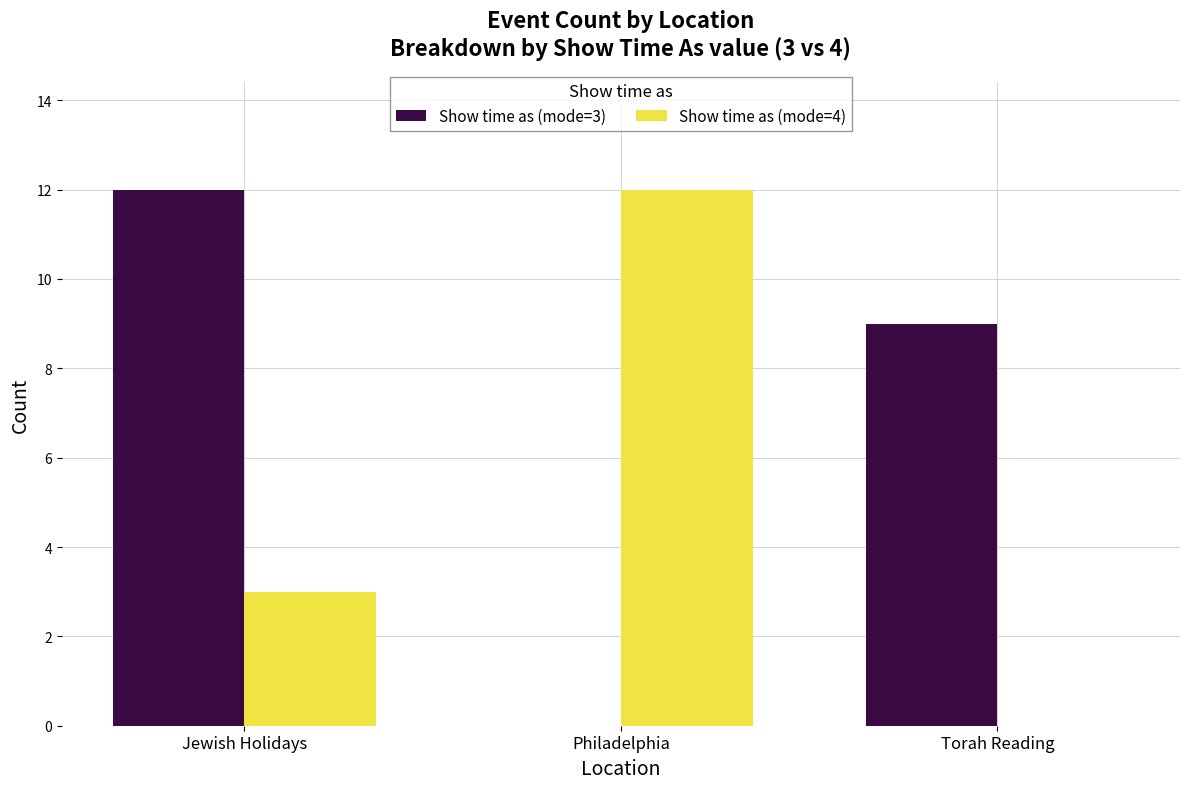

What are all the series names shown in the legend?

Show time as (mode=3), Show time as (mode=4)